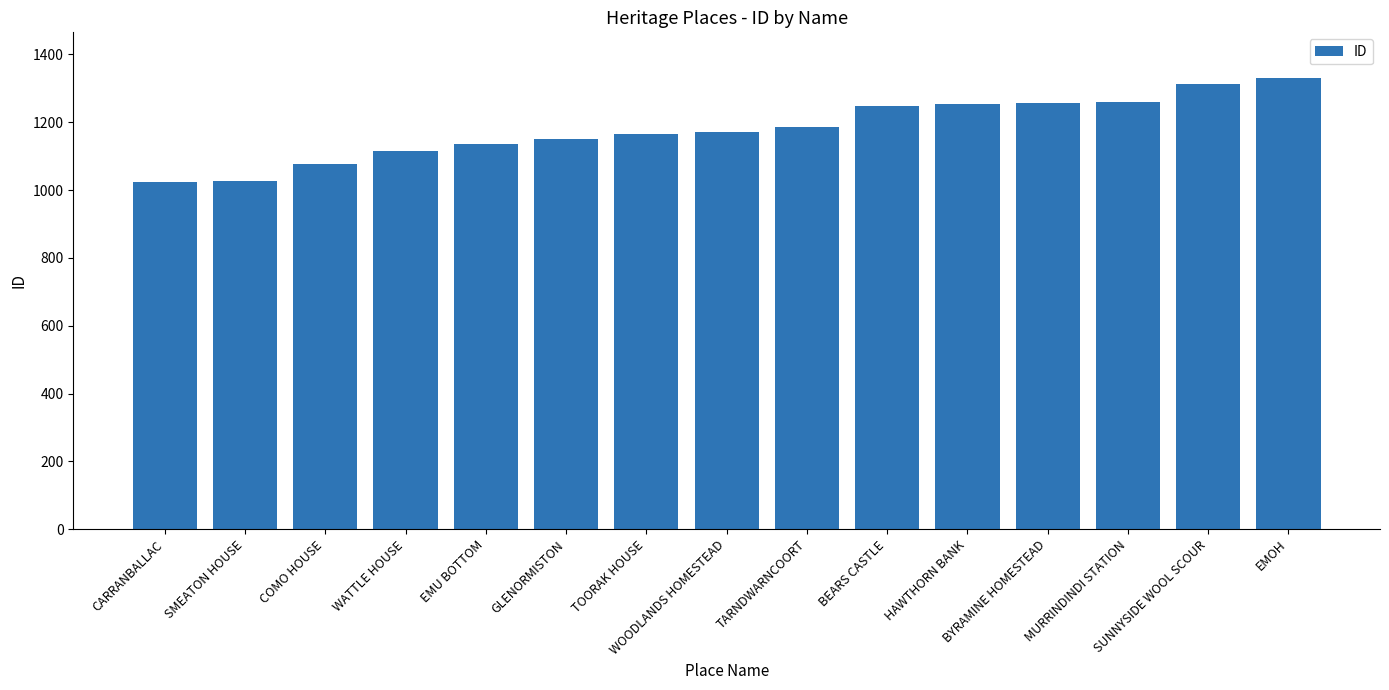

What is the difference between the maximum and minimum values?

309